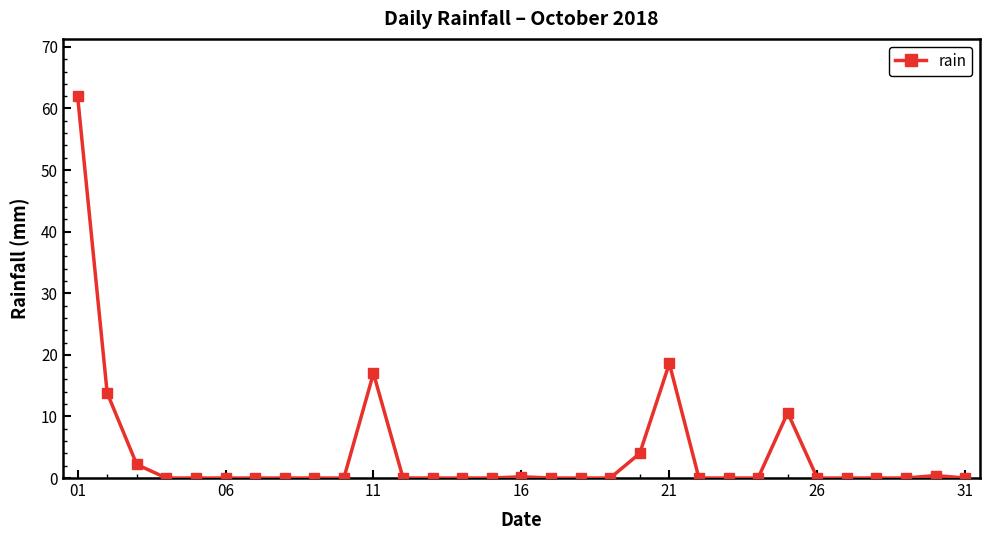

What is the difference between the maximum and minimum values?

62.0